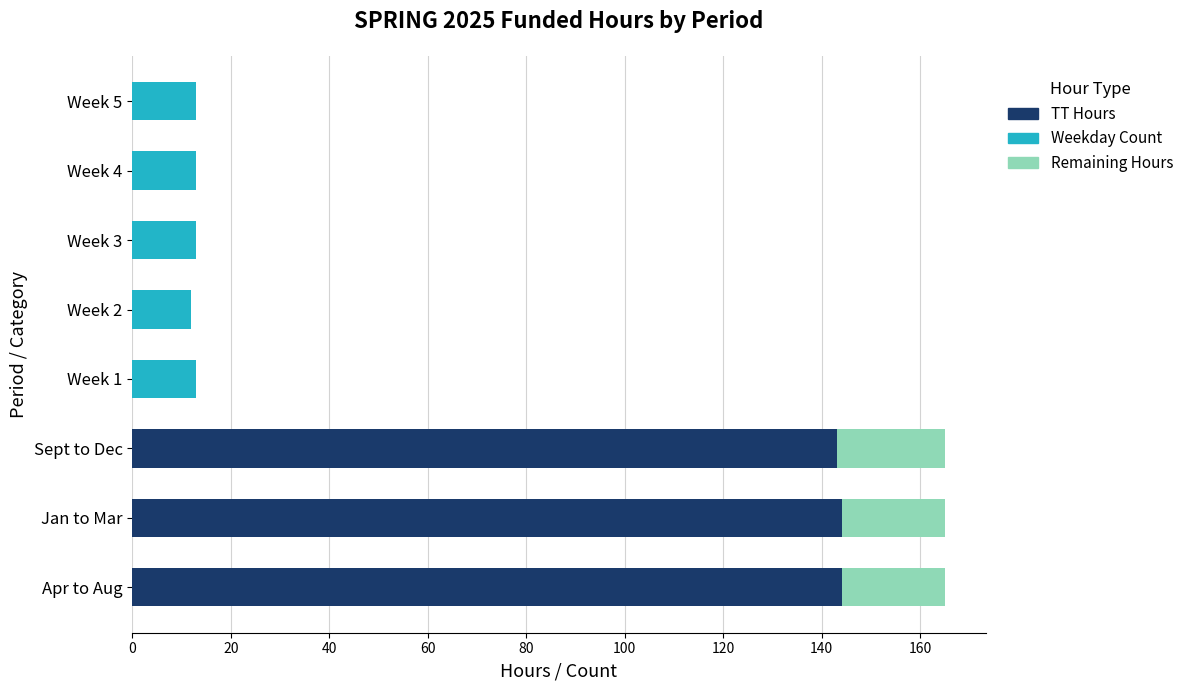

What is the sum of all TT Hours values?

431